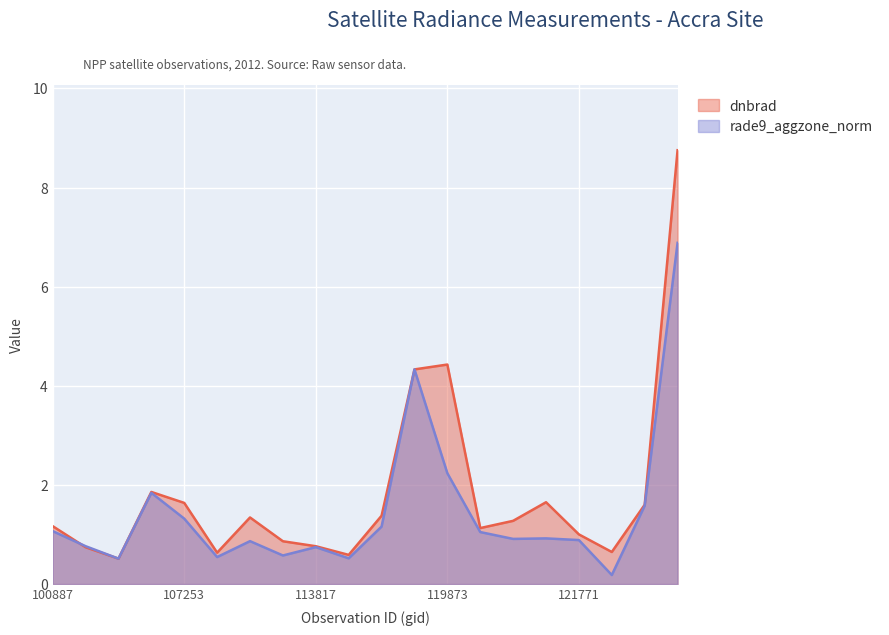

In rade9_aggzone_norm, how many points are higher than both neighbors (excluding endpoints)?

5